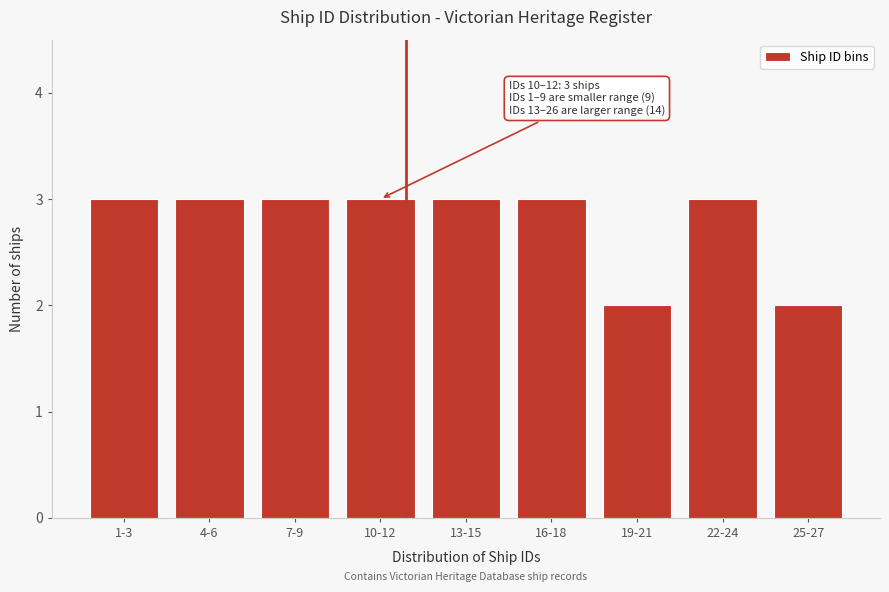

Reading left to right, transcribe all the data shown in this chart.

1-3=3	4-6=3	7-9=3	10-12=3	13-15=3	16-18=3	19-21=2	22-24=3	25-27=2